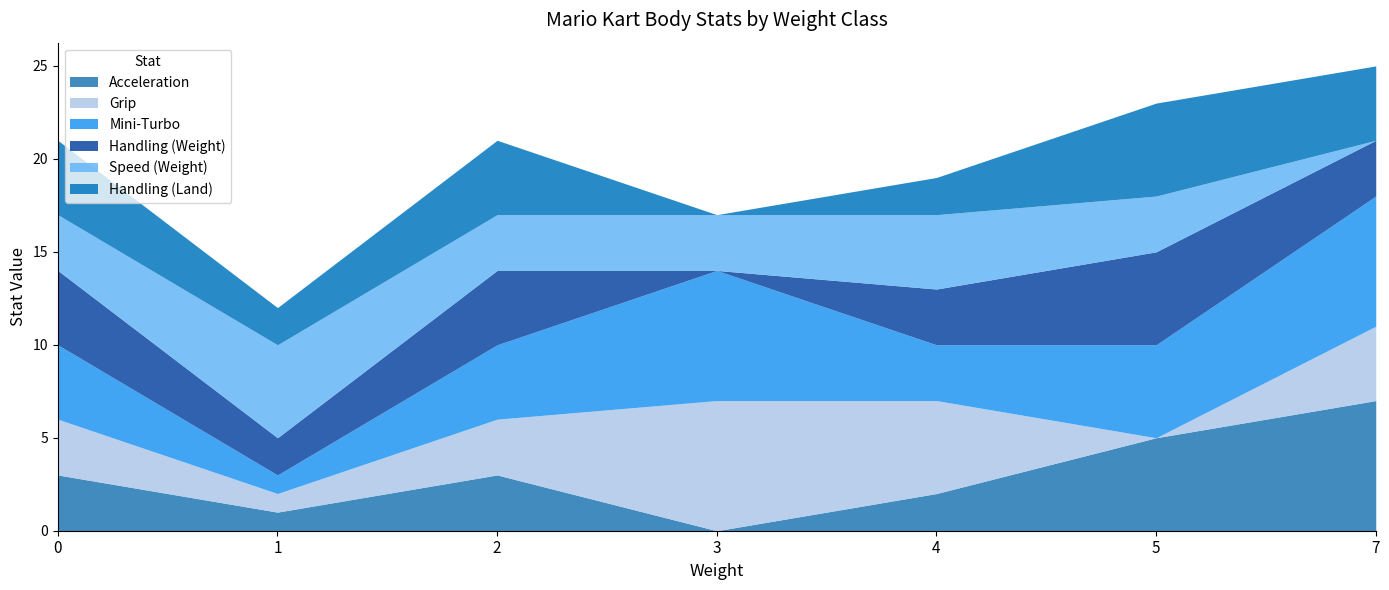

Which series has the largest total across all categories?

Mini-Turbo